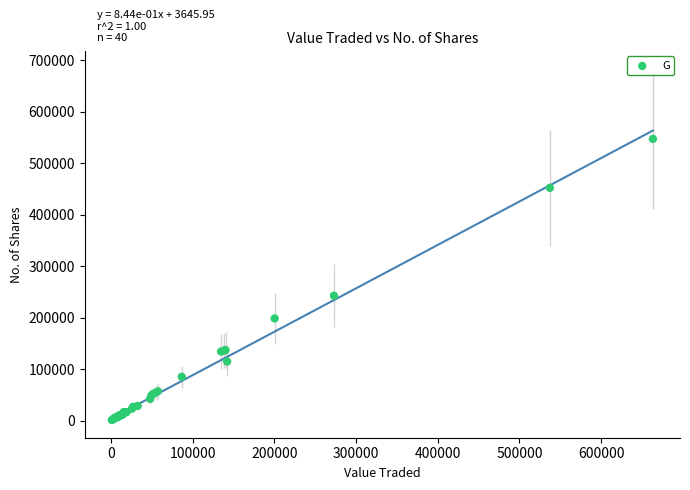

What Y value in the scatter plot is closest to 274244?

242682